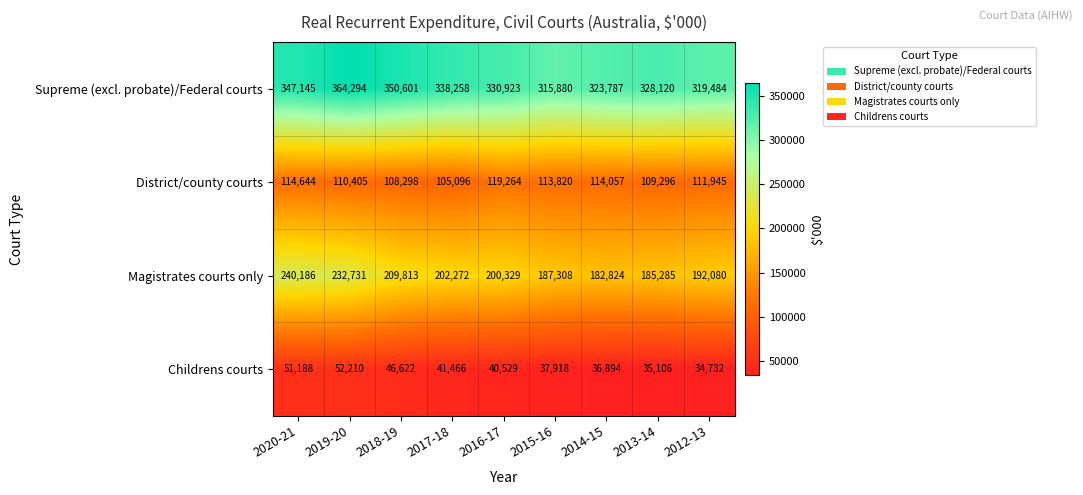

What is the total value across all series at 2016-17?

691045